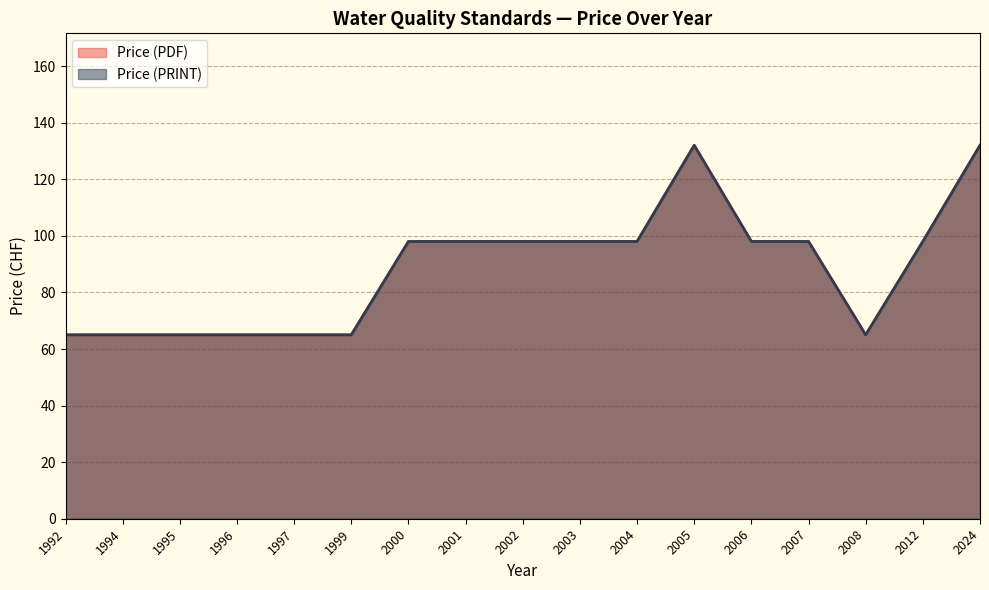

At which category is the sum across all series the highest?

2005